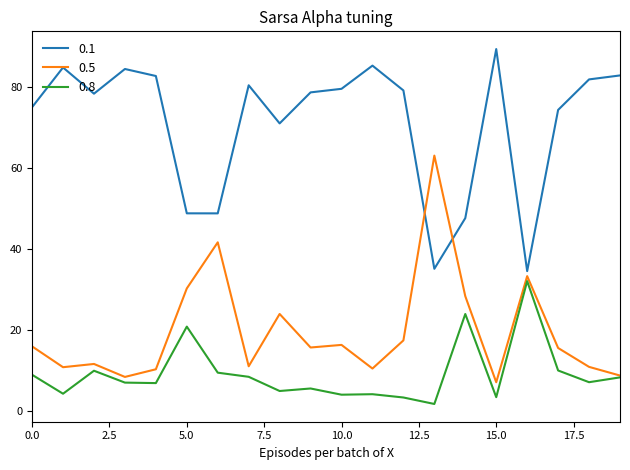

Count the number of categories in the chart.

20